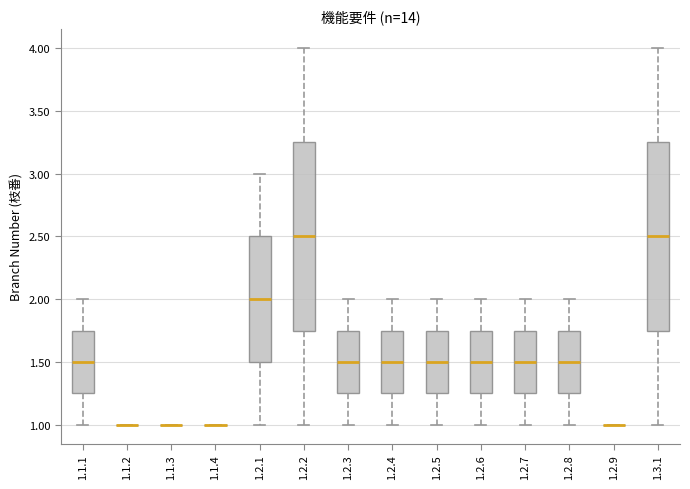

Where does the upper whisker of the box for 1.2.4 end on the y-axis? The values are not printed on the chart, so give them approximately, as read against the axis.

2.00